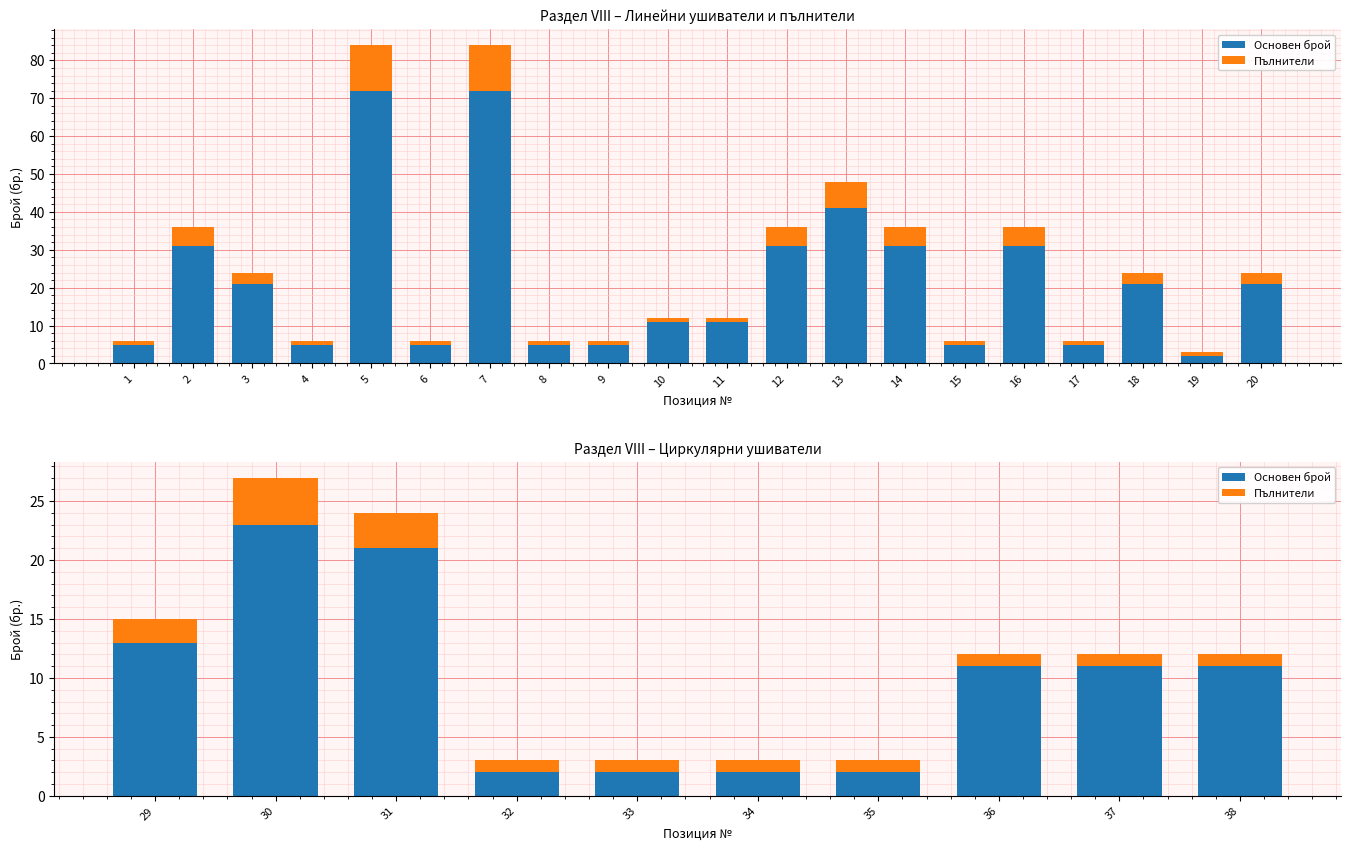

Which series changed the most between 32 and 35?

Основен брой